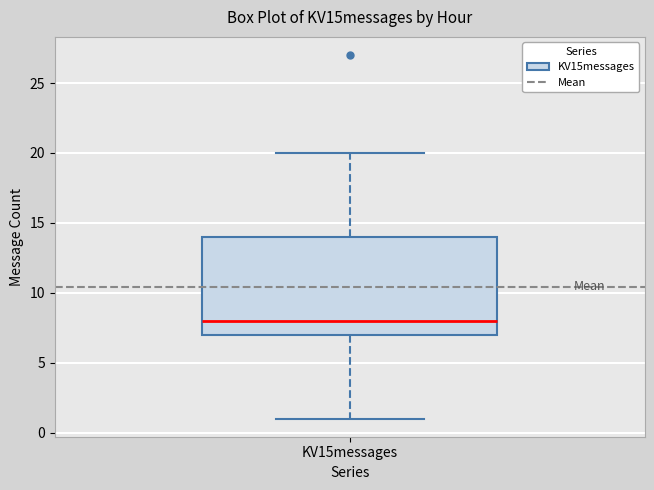

Where does the upper whisker of the box for KV15messages end on the y-axis? The values are not printed on the chart, so give them approximately, as read against the axis.

20